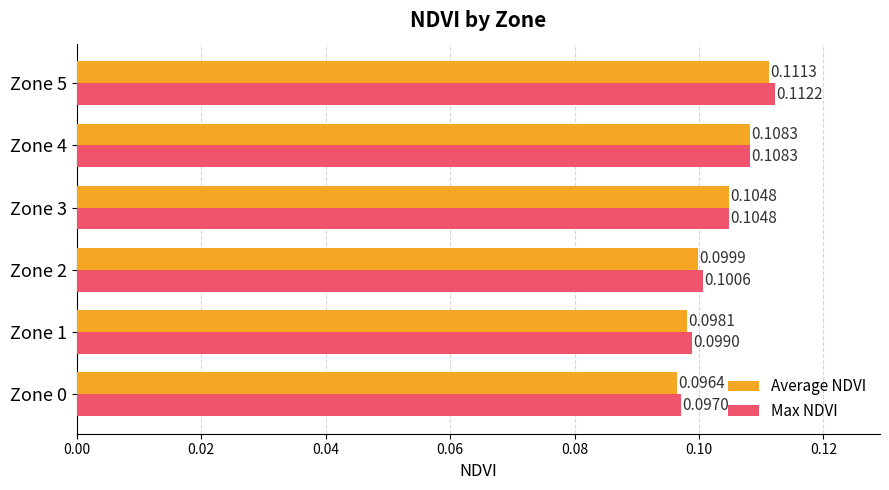

List the series in order of their peak value, lowest first.

Average NDVI, Max NDVI